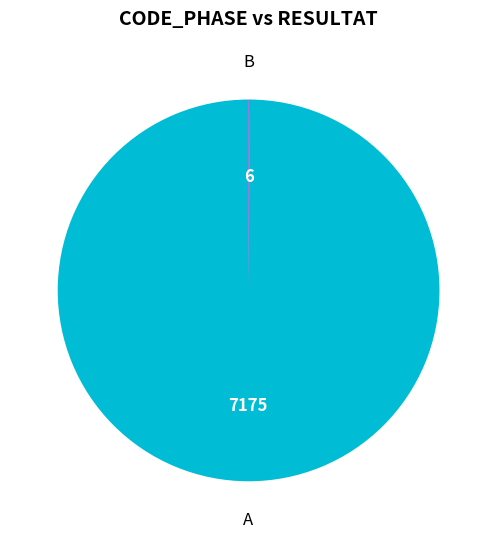

Is there any slice that represents more than half of the pie?

Yes